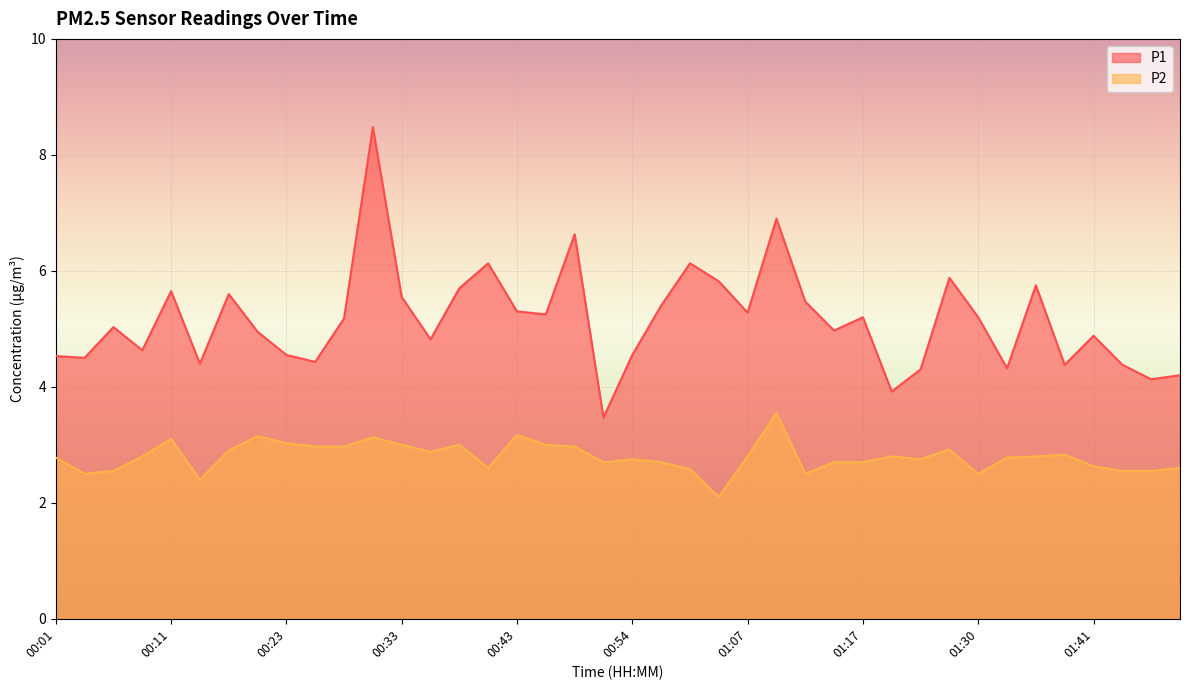

True or false: P1 and P2 intersect in this chart.

False